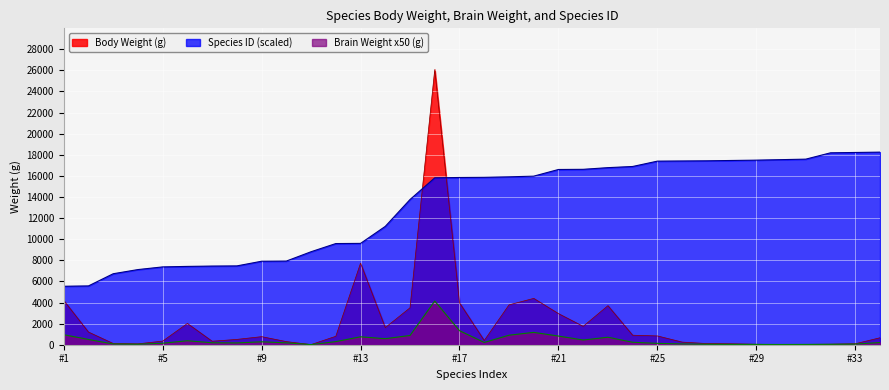

Is it true that Body Weight (g) equals 1753.1 at 23?

False